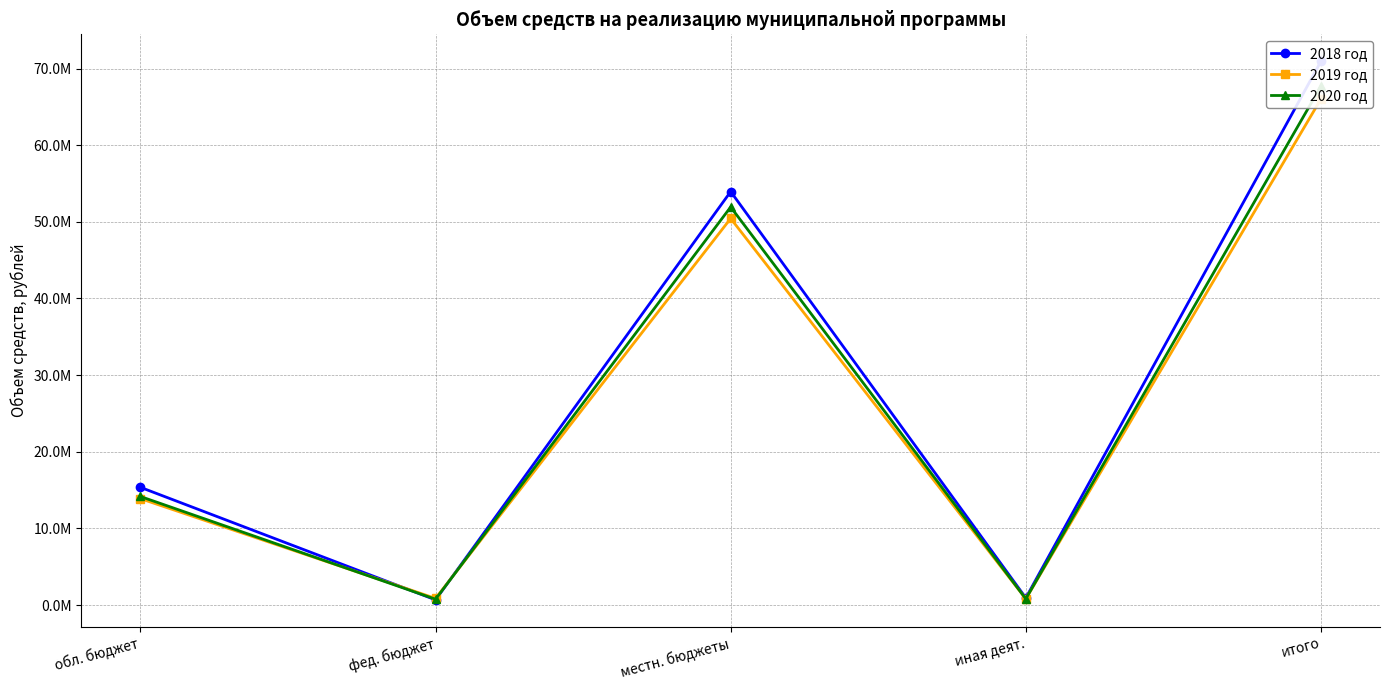

Where is 2019 год nearest to the value 33423309?

местн. бюджеты